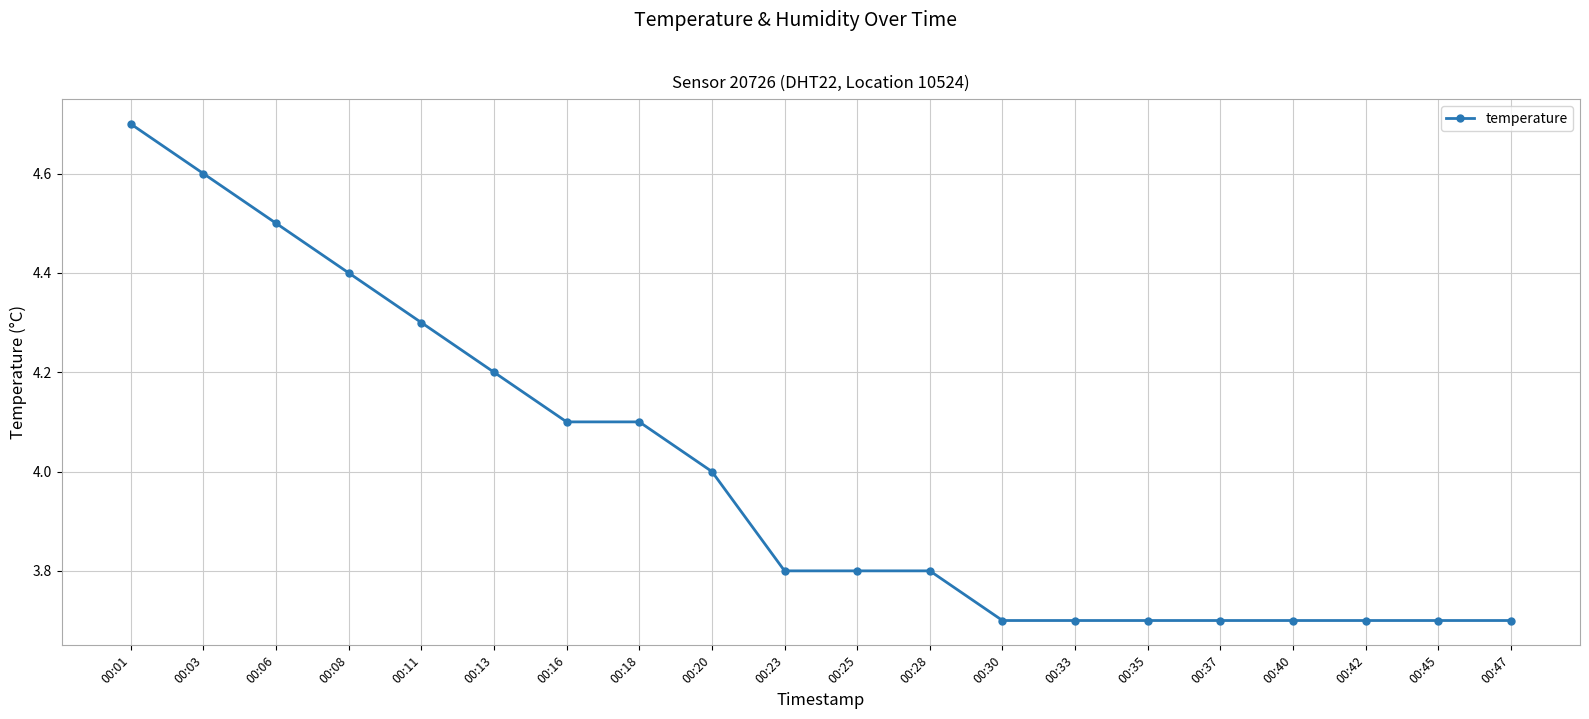

What is the sum of the values at 00:23 and 00:35?

7.5